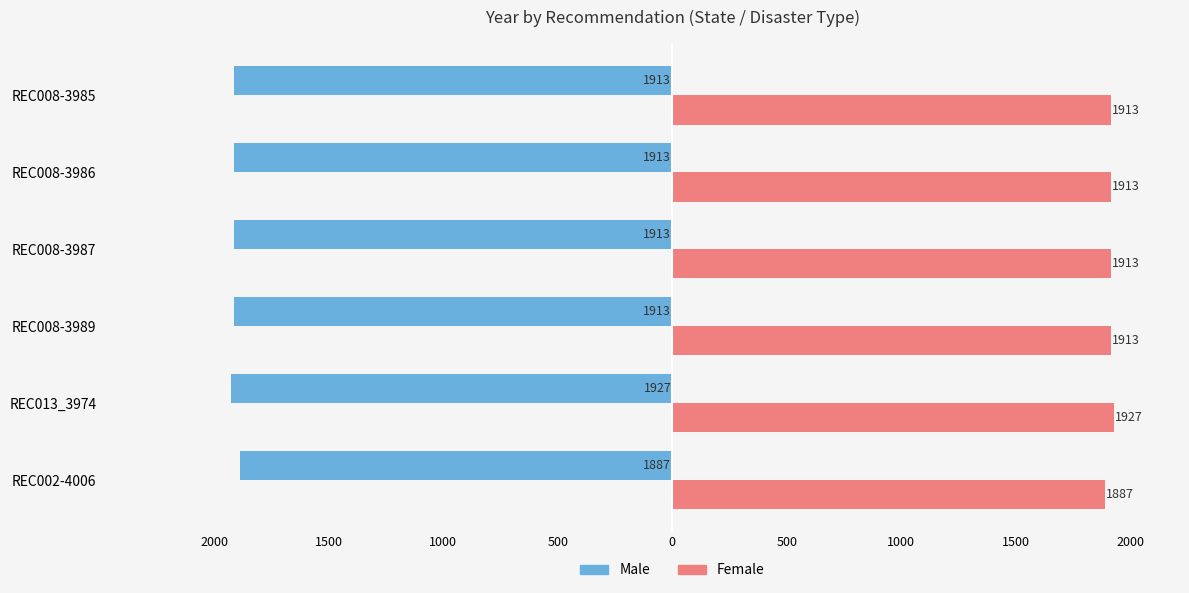

What are all the series names shown in the legend?

Male, Female